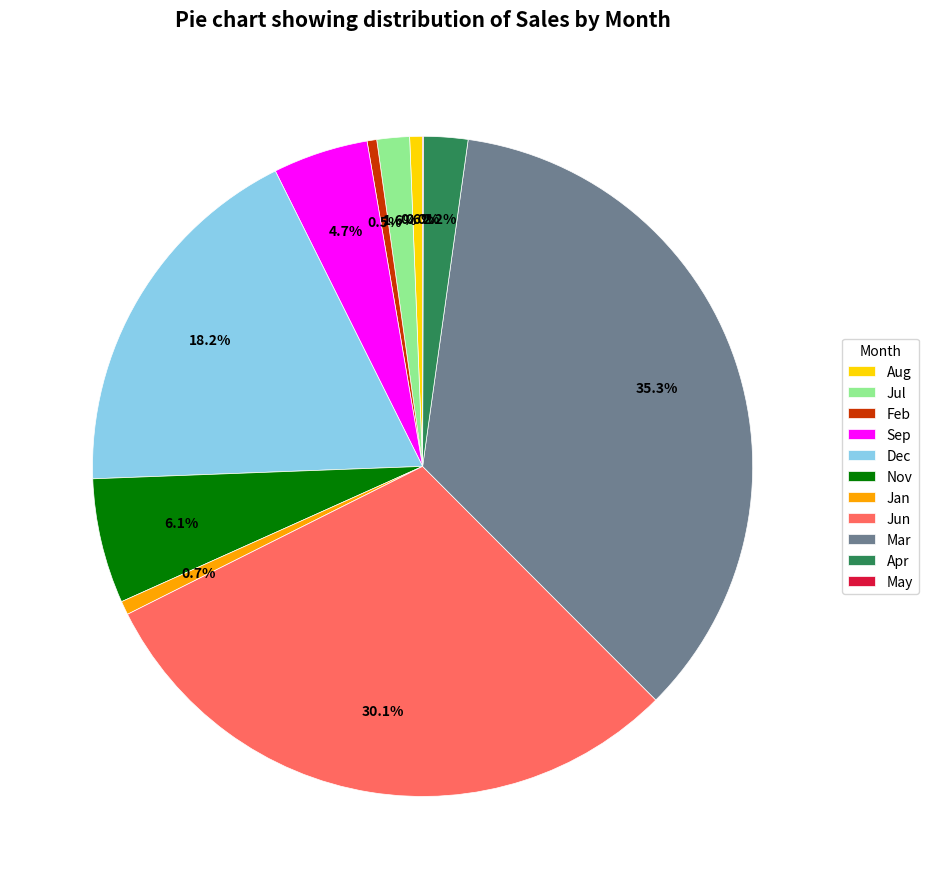

Which has a higher value, Nov or Mar?

Mar